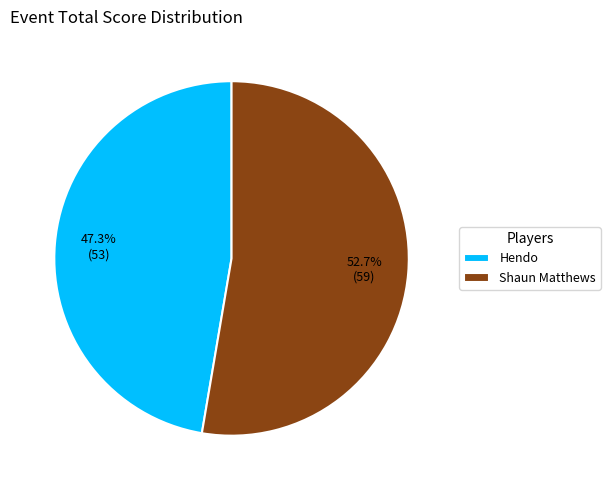

What percentage is the Hendo slice, to the nearest percent?

47%